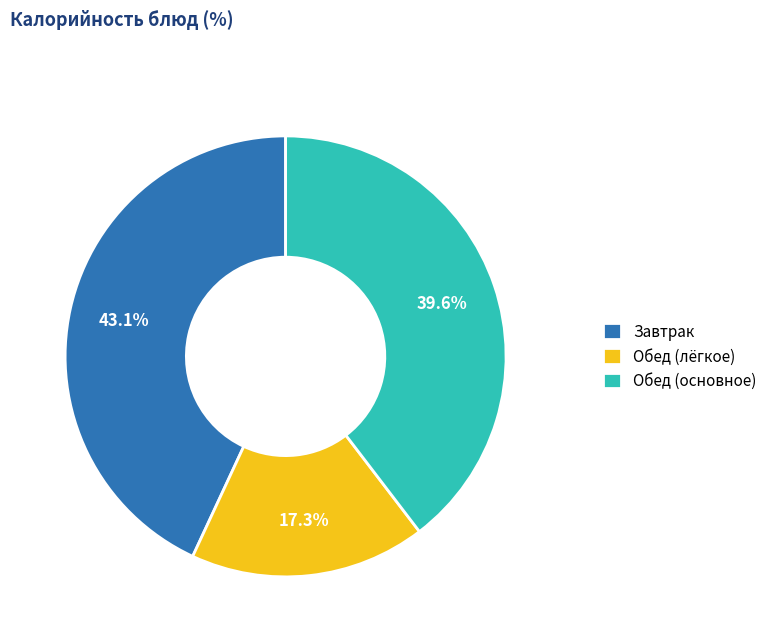

Does Обед (основное) represent more than half of the total?

No